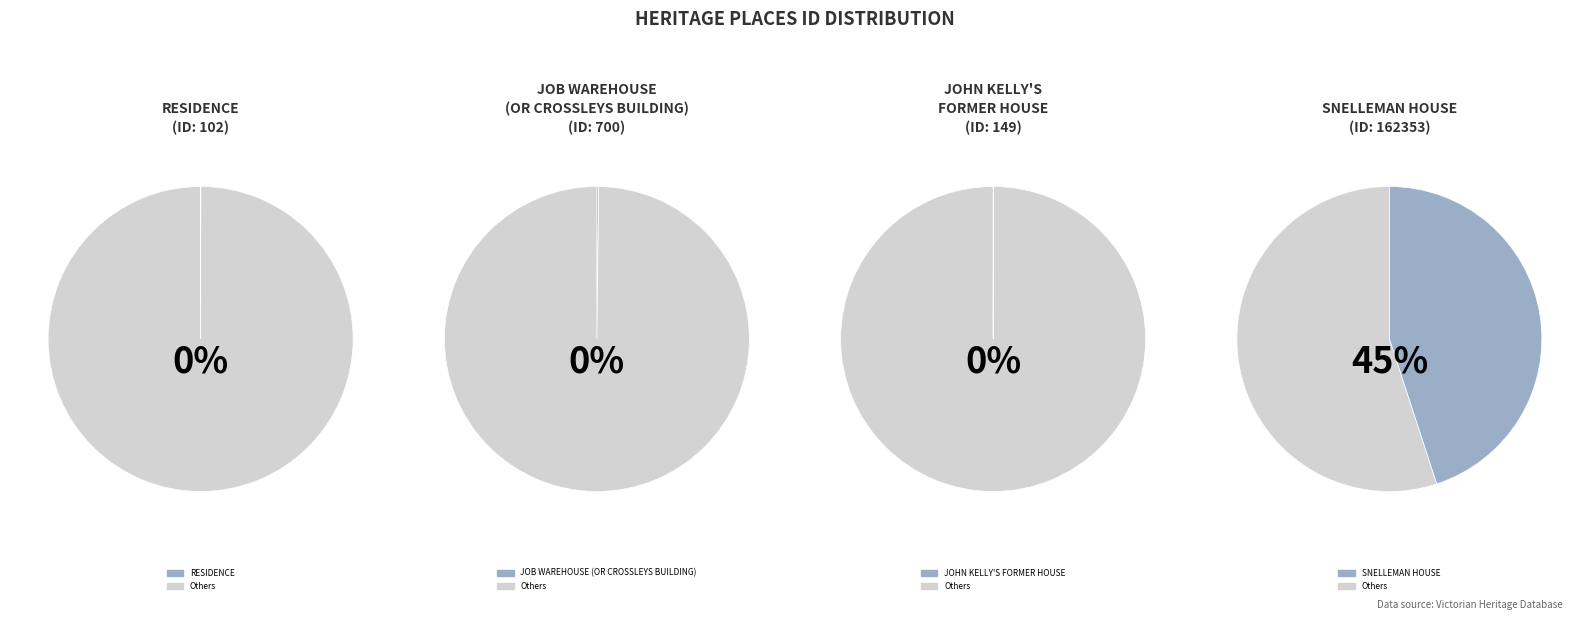

Which has a higher value, SNELLEMAN HOUSE or JOB WAREHOUSE (OR CROSSLEYS BUILDING)?

SNELLEMAN HOUSE